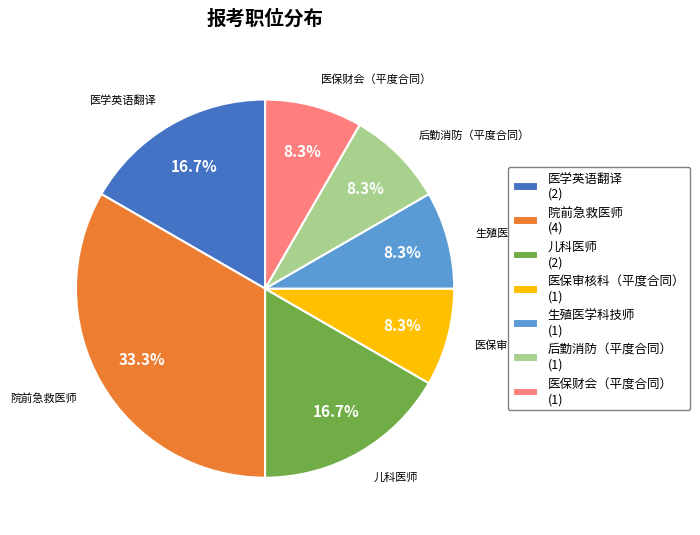

What percentage is the 医学英语翻译 slice, to the nearest percent?

17%